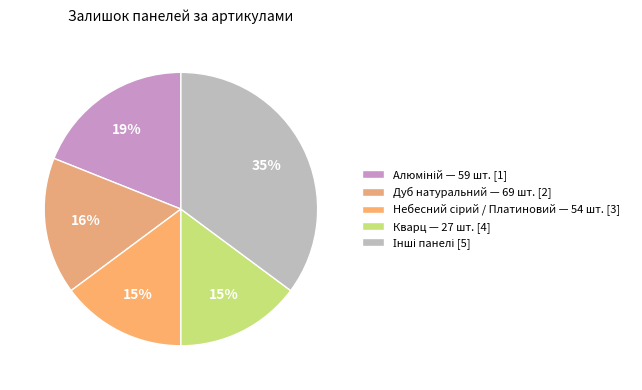

To the nearest percent, what is the difference between the largest and smallest slice percentages?

20%